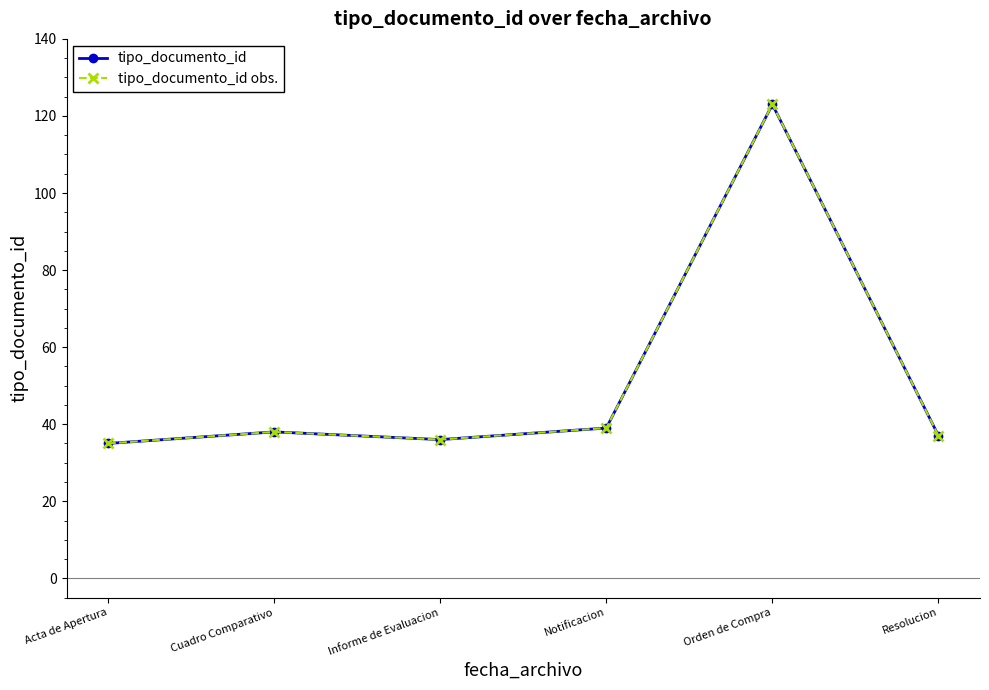

How many data points in tipo_documento_id are less than 38?

3